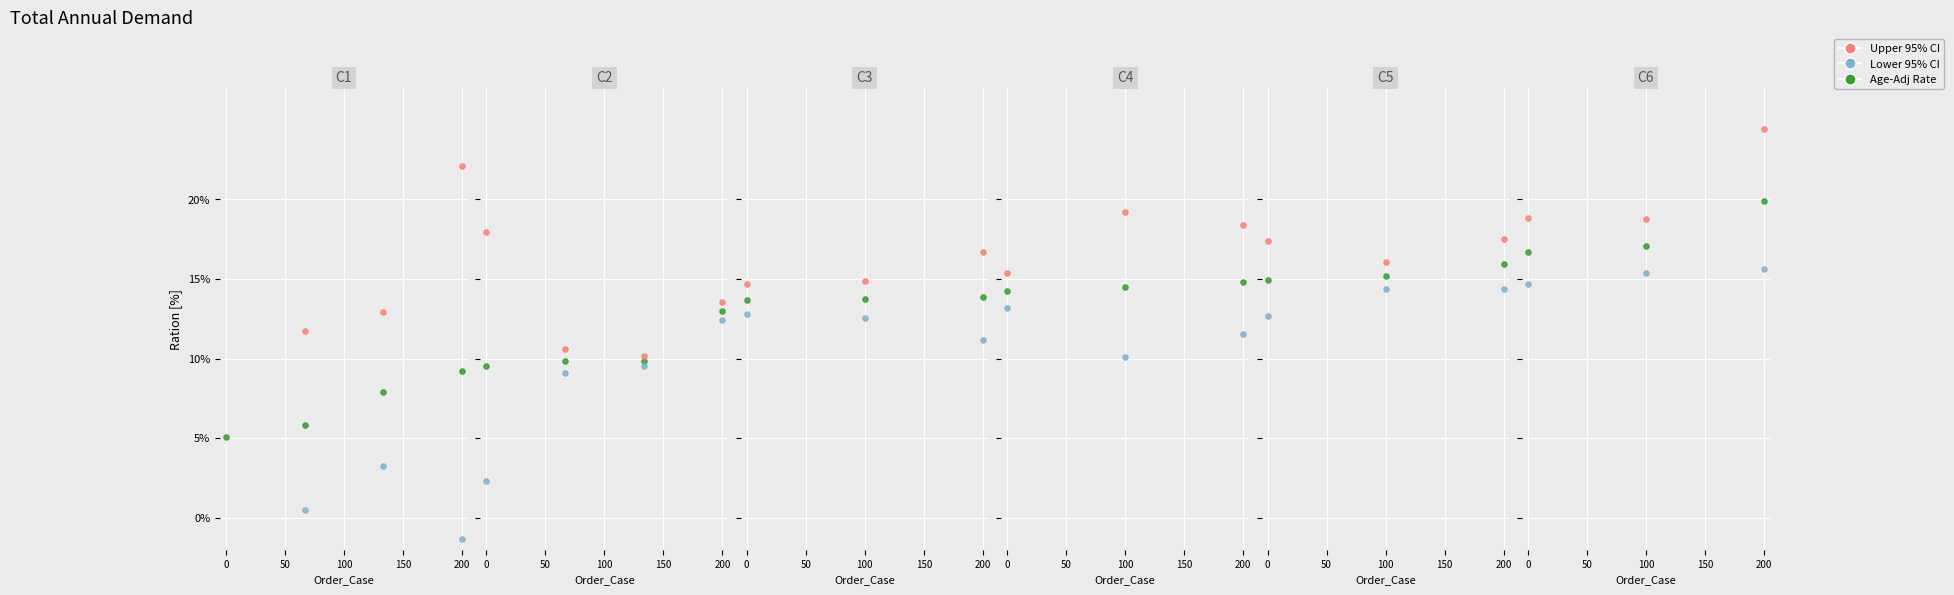

Which series reaches the maximum Y coordinate?

Upper 95% CI